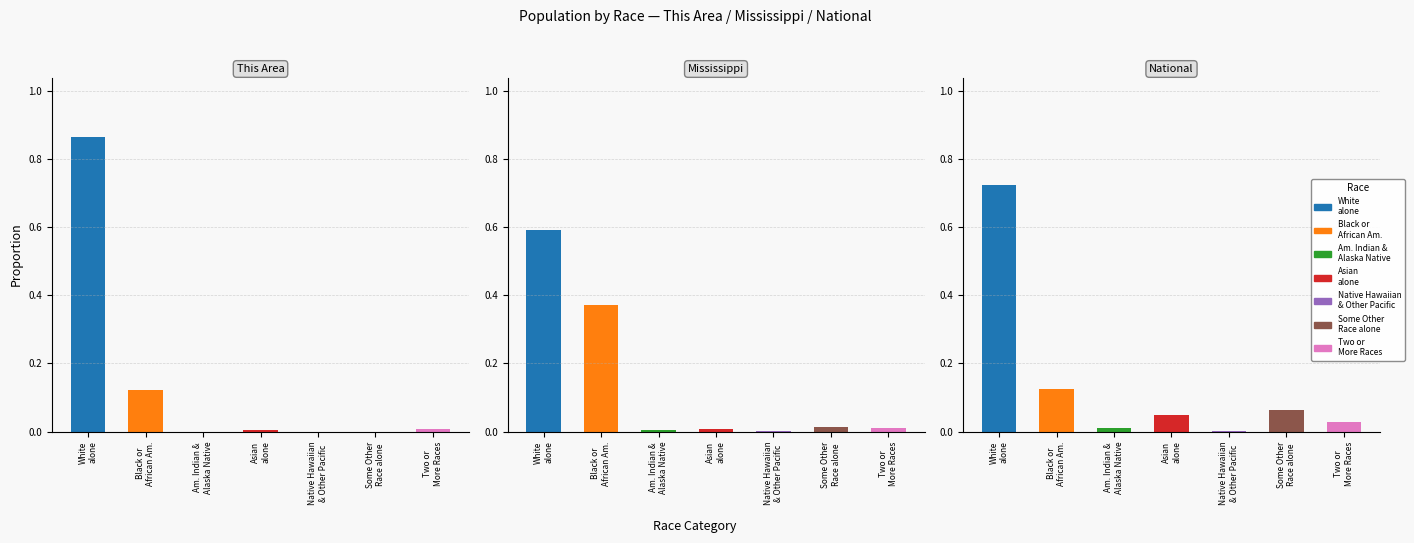

Is the value of Mississippi at Am. Indian &
Alaska Native greater than the value of National at Black or
African Am.?

No